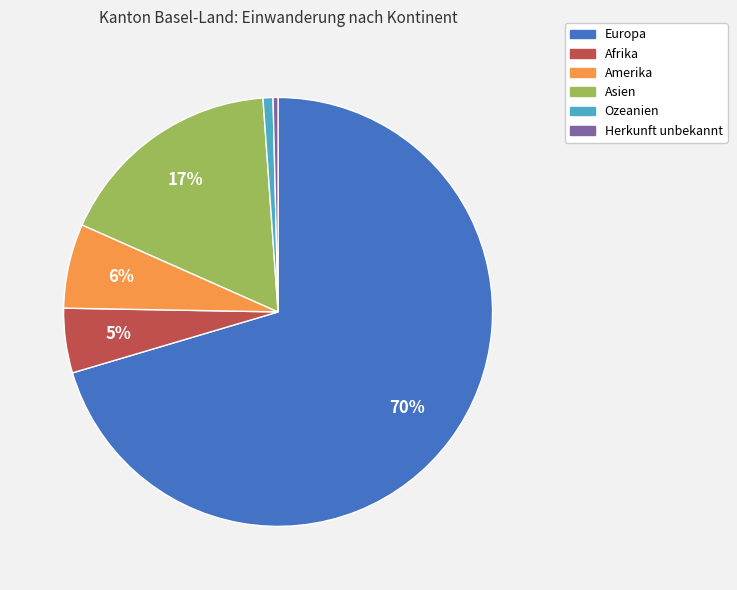

To the nearest percent, what is the average slice percentage?

17%